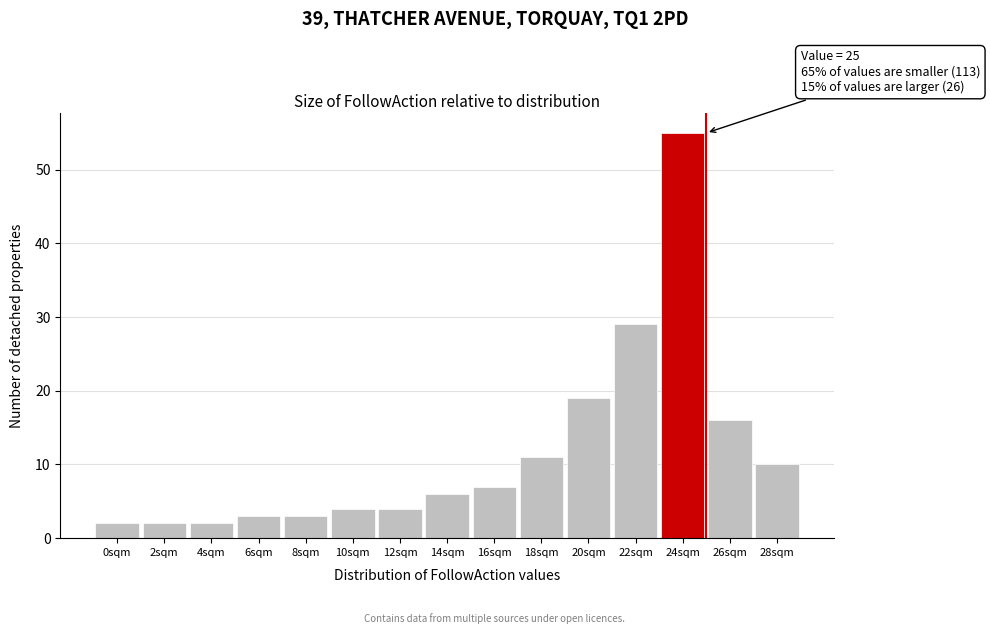

Reading left to right, transcribe all the data shown in this chart.

2	2	2	3	3	4	4	6	7	11	19	29	55	16	10